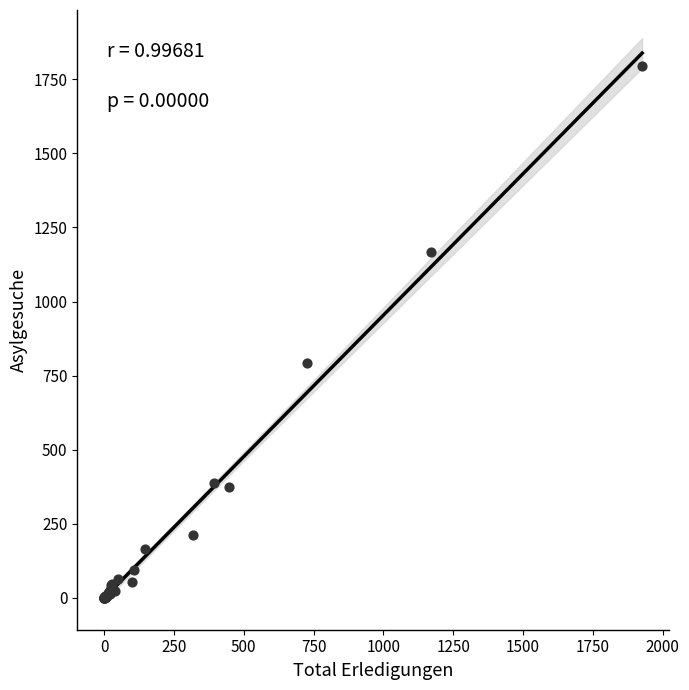

What Y value in the scatter plot is closest to 897?

794